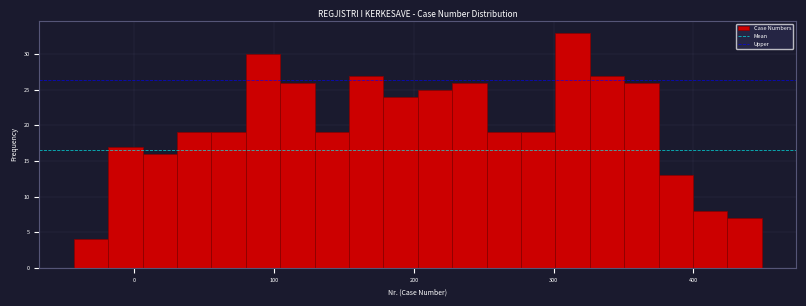

Around what value on the x-axis is the tallest bar? Give the approximate position of its centre, as read against the axis.

310